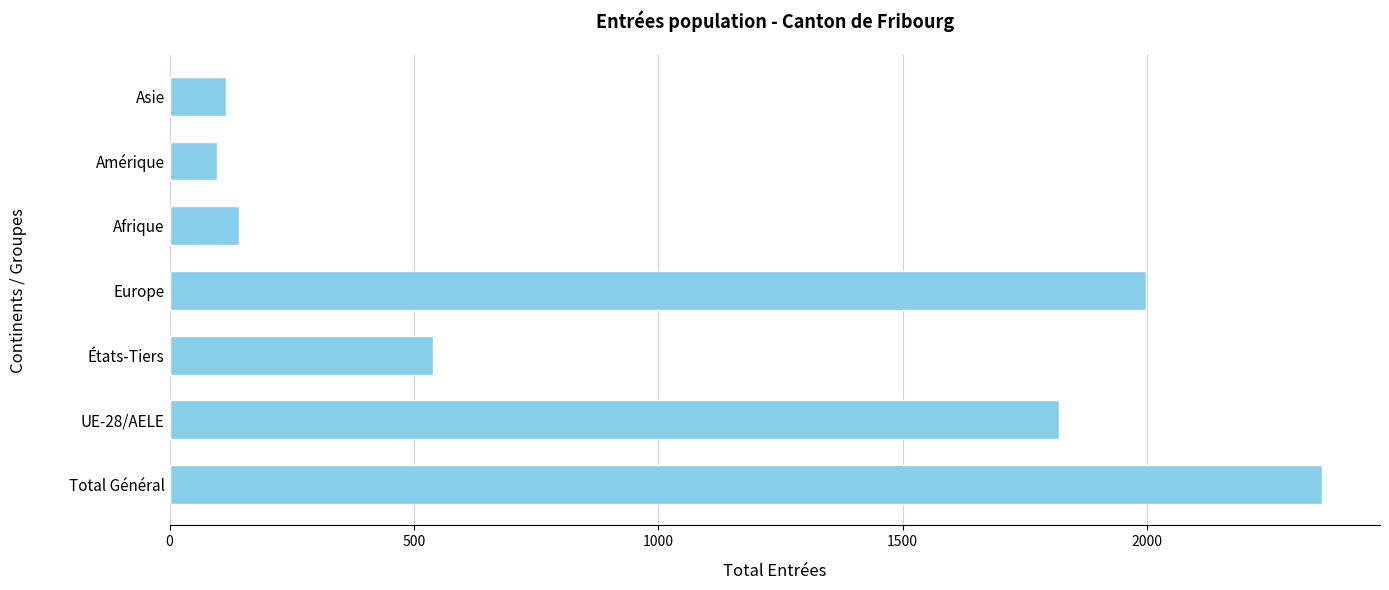

Approximately how many times larger is the value at Asie compared to Amérique?

1.2